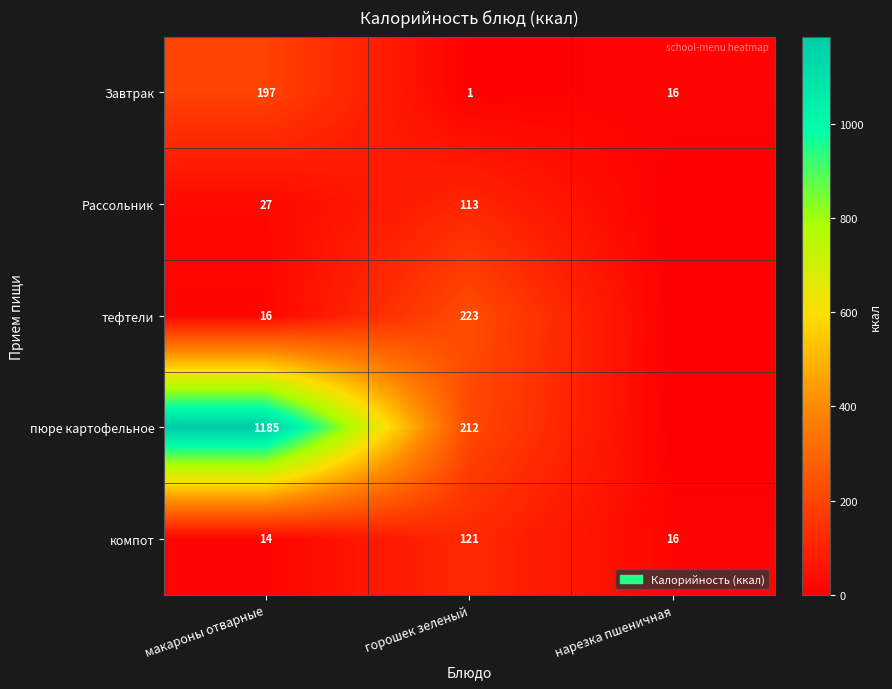

At which label is компот closest to 67?

нарезка пшеничная